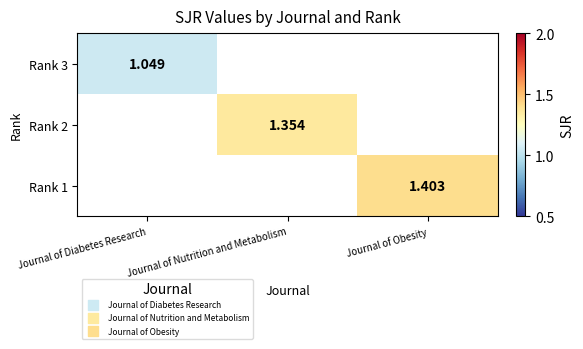

Which series has the widest spread of values?

Rank 3